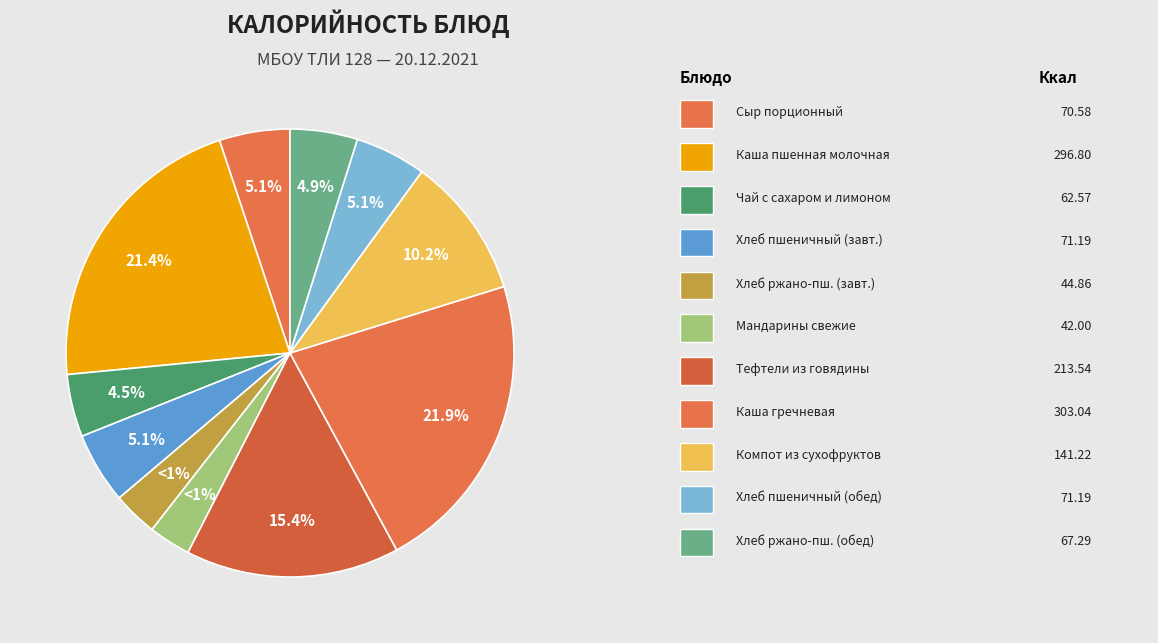

What percentage is the Сыр порционный slice, to the nearest percent?

5%